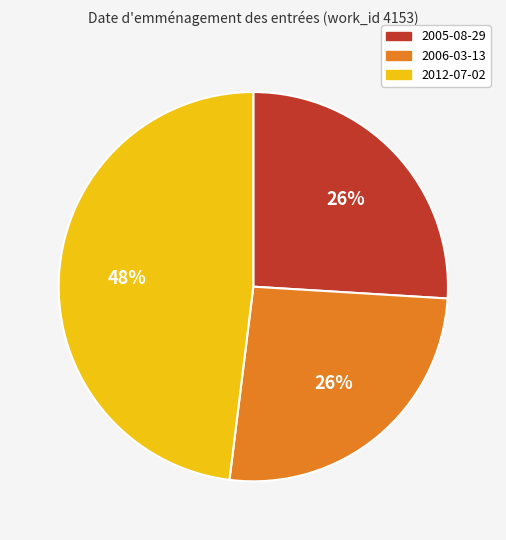

To the nearest percent, what is the combined percentage of 2012-07-02 and 2005-08-29?

74%